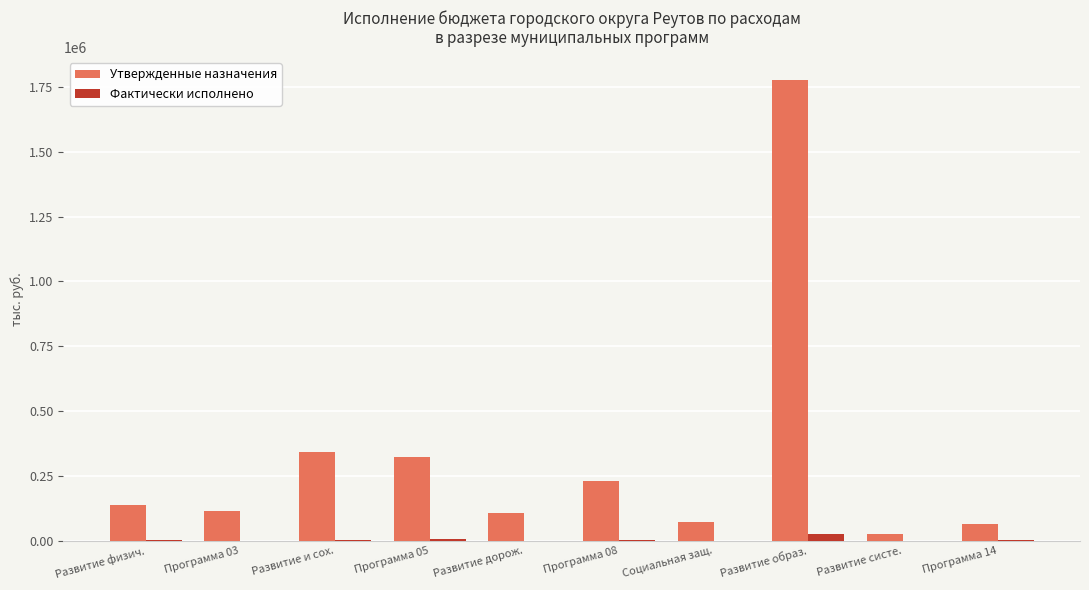

What value does the Фактически исполнено series have at Программа 08?

1300.0